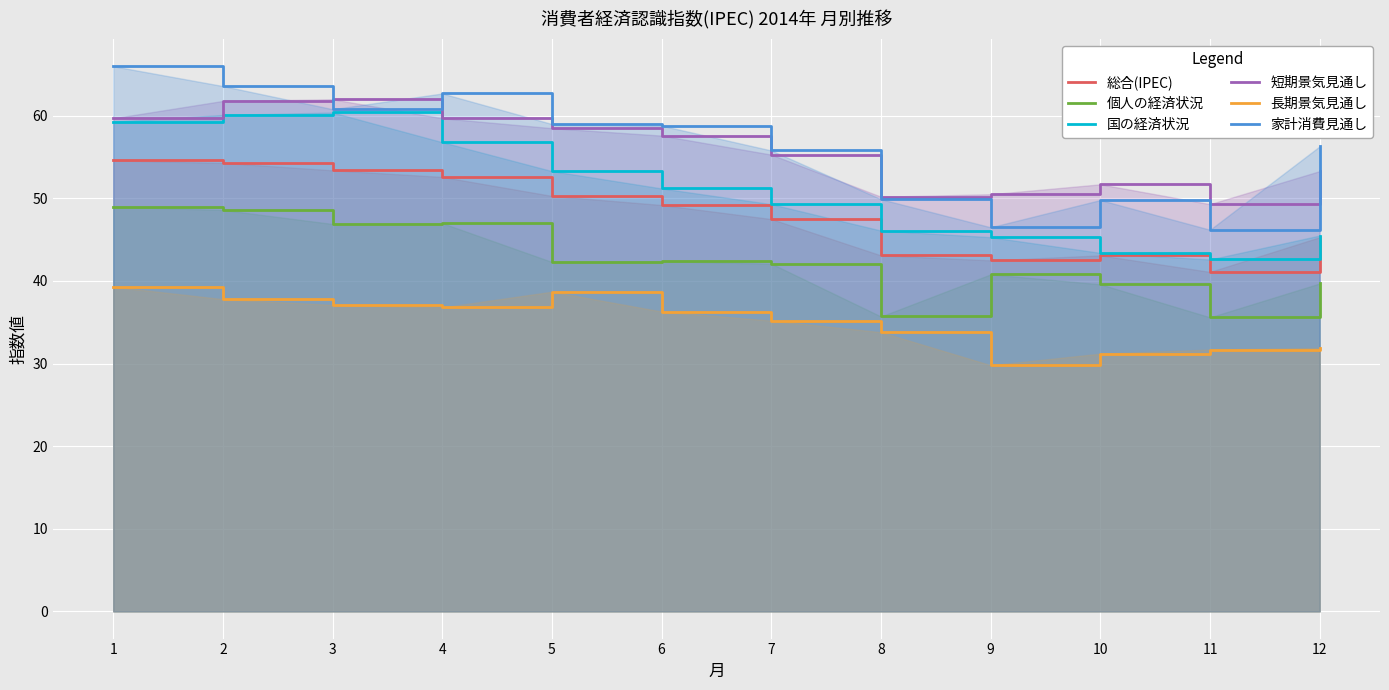

Which series has the widest spread of values?

家計消費見通し